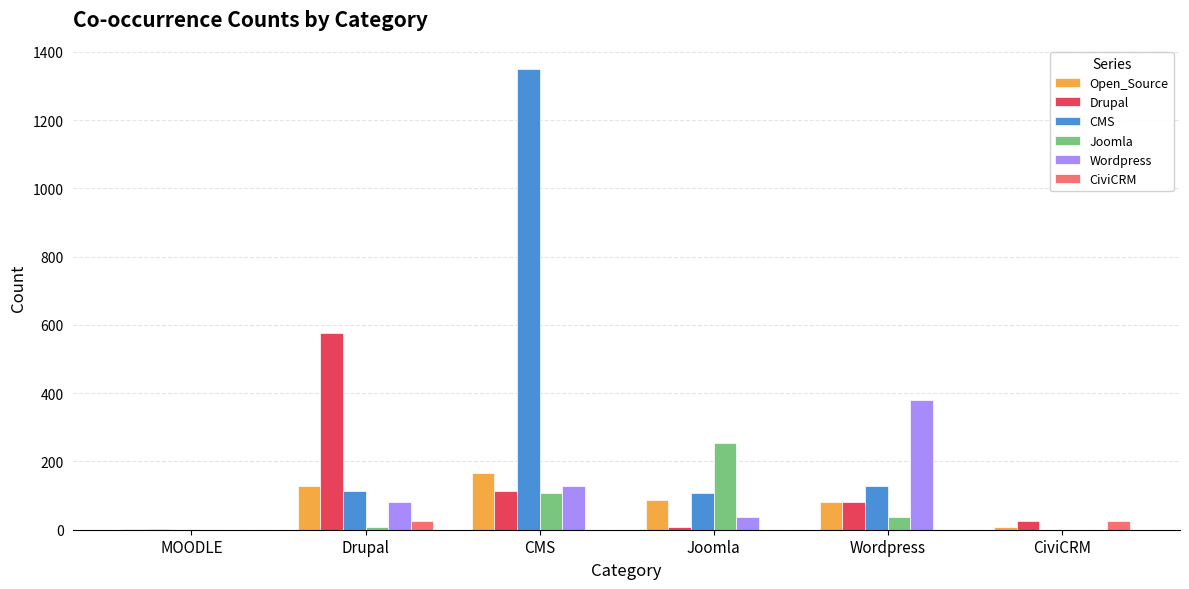

True or false: Joomla has a value of 253 at Joomla.

True